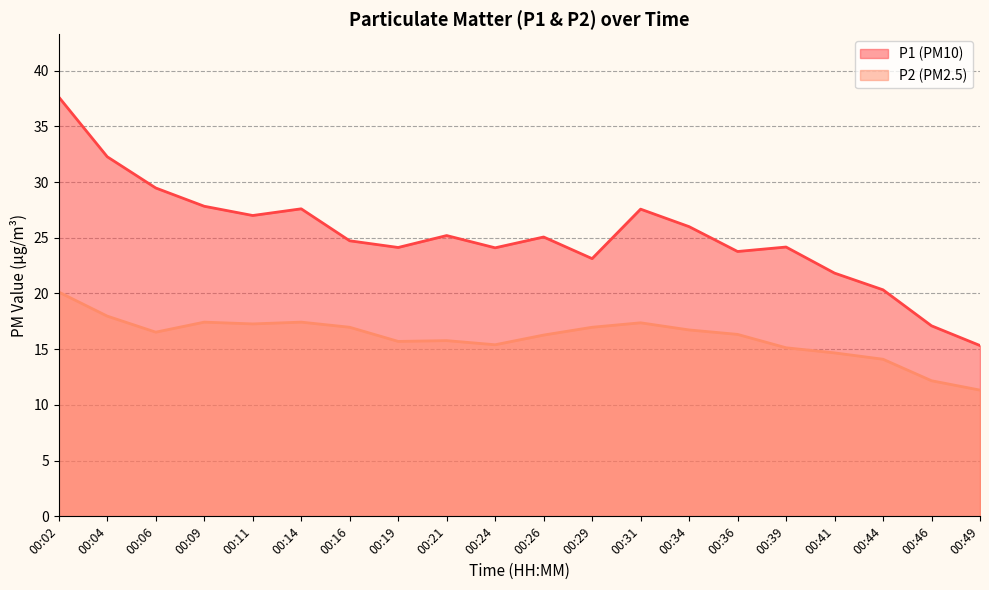

True or false: P2 and P1 intersect in this chart.

False